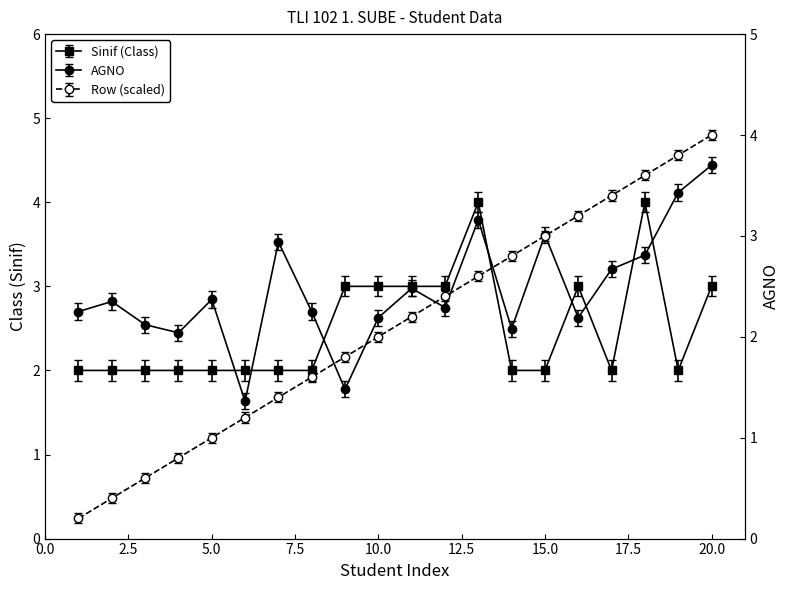

At which label does AGNO reach its minimum?

6